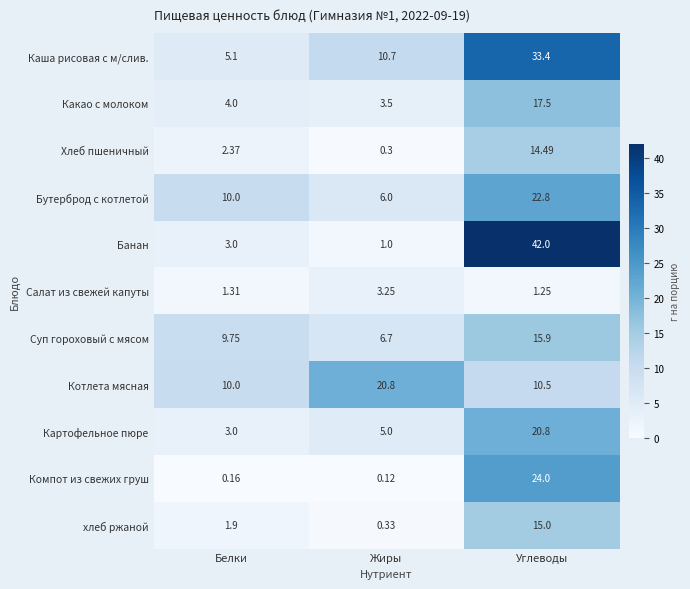

What is the total value across all series at Белки?

50.6